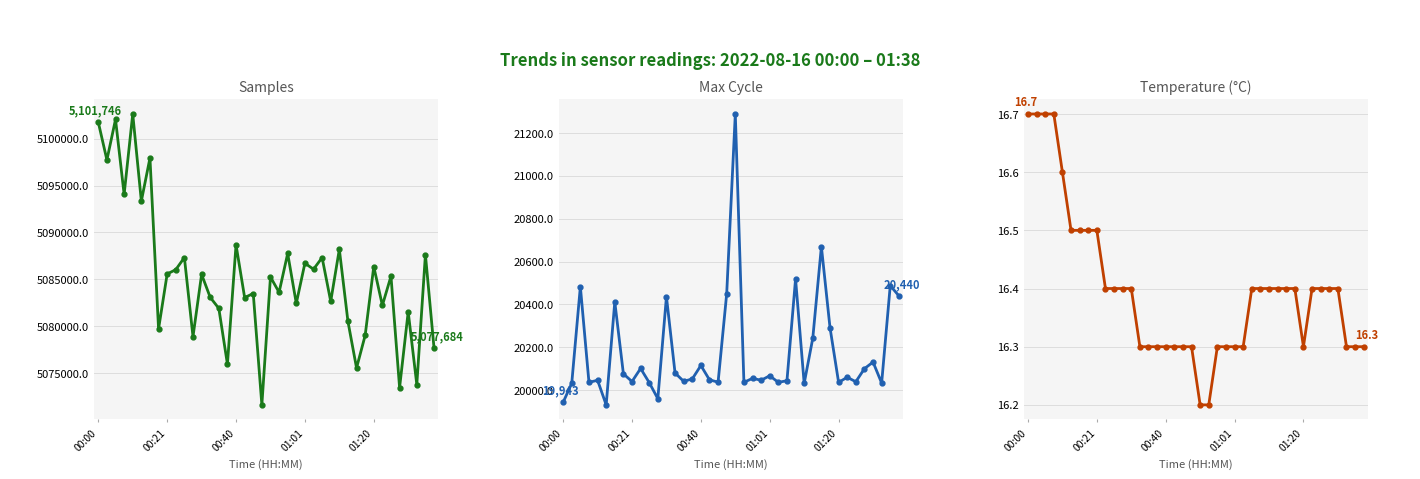

What are all the series names shown in the legend?

Samples, Max Cycle, Temp